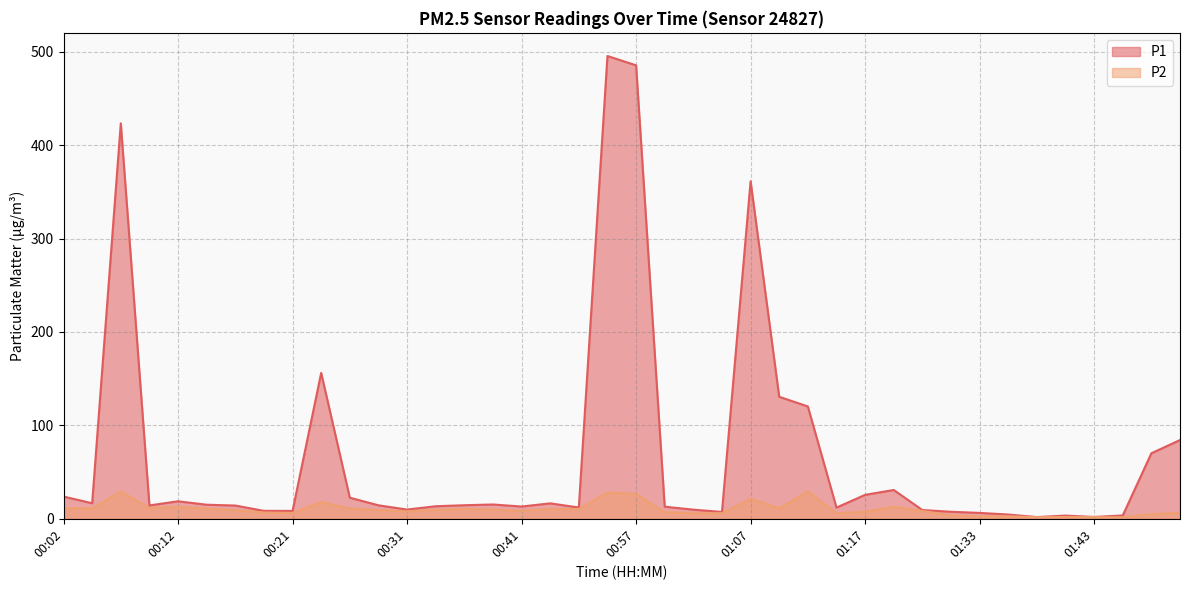

Reading left to right, what are all the values shown in this chart?

P1: 00:02=23.8	00:04=16.6	00:07=423.4	00:09=14.3	00:12=18.7	00:14=15.1	00:16=14.2	00:19=8.5	00:21=8.4	00:24=156.2	00:26=22.6	00:29=14.4	00:31=9.9	00:34=13.4	00:36=14.5	00:39=15.3	00:41=13.1	00:49=16.5	00:52=12.1	00:55=495.5	00:57=485.5	01:00=12.9	01:02=9.8	01:05=7.3	01:07=361.4	01:10=130.6	01:12=120.3	01:14=12.0	01:17=25.6	01:25=30.8	01:28=9.4	01:31=7.5	01:33=6.3	01:36=4.5	01:38=1.9	01:41=3.4	01:43=1.9	01:46=3.5	01:49=70.2	01:51=84.3
P2: 00:02=11.3	00:04=11.1	00:07=29.1	00:09=11.6	00:12=12.8	00:14=10.9	00:16=9.2	00:19=6.7	00:21=6.2	00:24=17.9	00:26=10.9	00:29=9.3	00:31=8.0	00:34=9.6	00:36=10.6	00:39=9.8	00:41=8.4	00:49=10.5	00:52=10.4	00:55=28.2	00:57=26.6	01:00=7.1	01:02=6.0	01:05=6.0	01:07=21.5	01:10=11.1	01:12=29.4	01:14=5.8	01:17=7.5	01:25=12.9	01:28=8.4	01:31=3.6	01:33=2.5	01:36=2.6	01:38=1.8	01:41=1.9	01:43=1.8	01:46=1.6	01:49=4.9	01:51=6.2